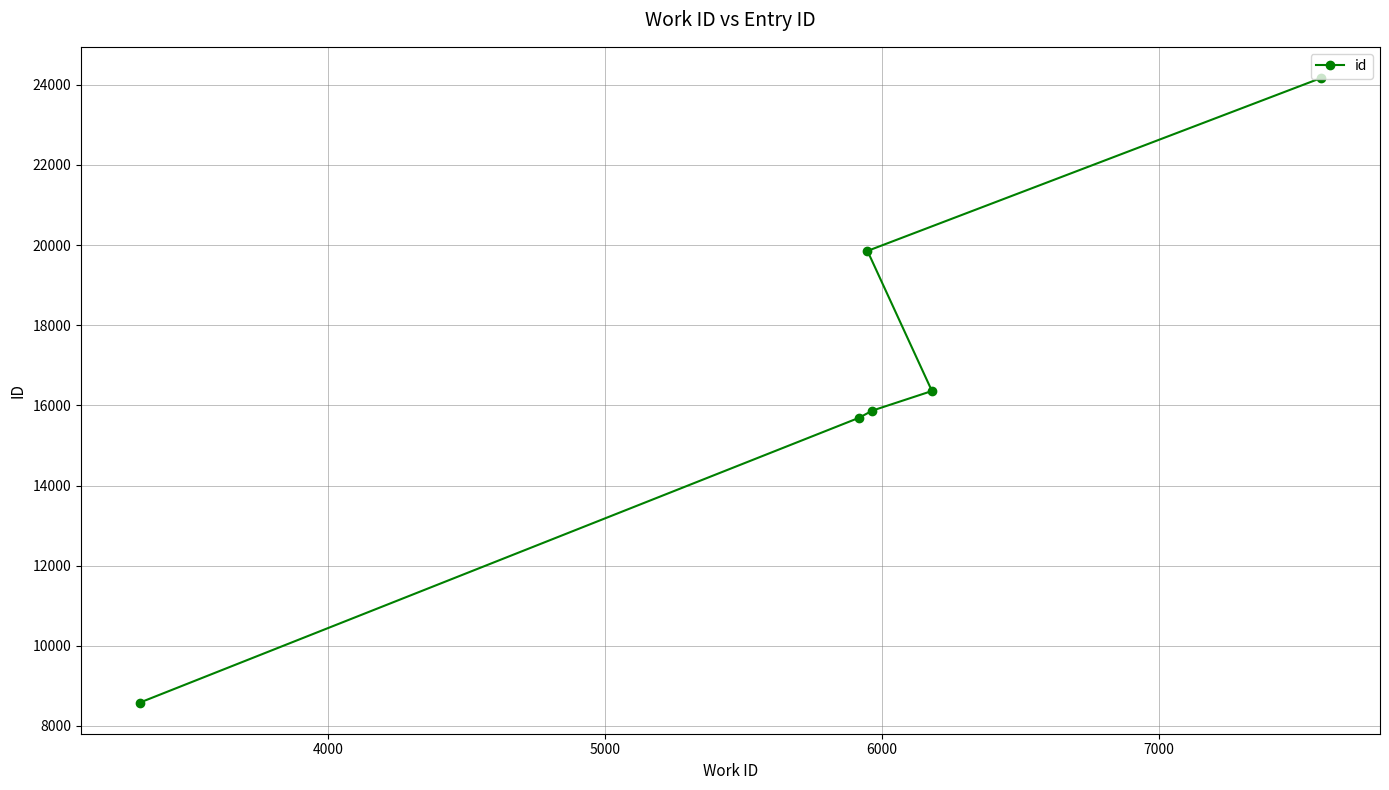

What is the greatest value displayed?

24166